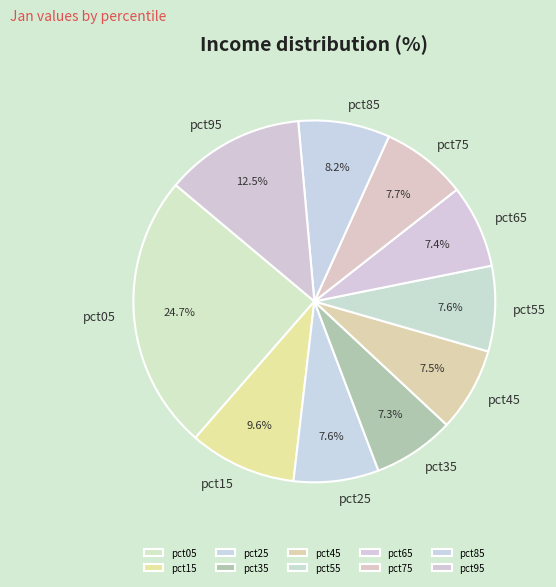

Does pct85 account for over 50% of the chart?

No